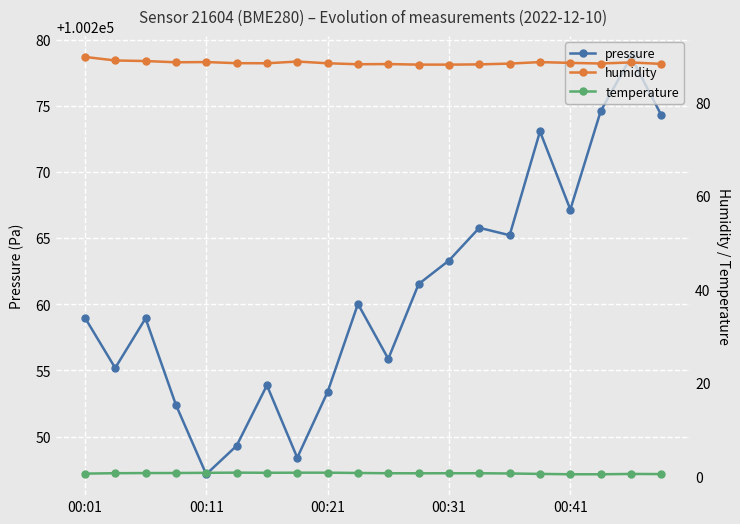

Is this an area chart (filled region under the line)?

No